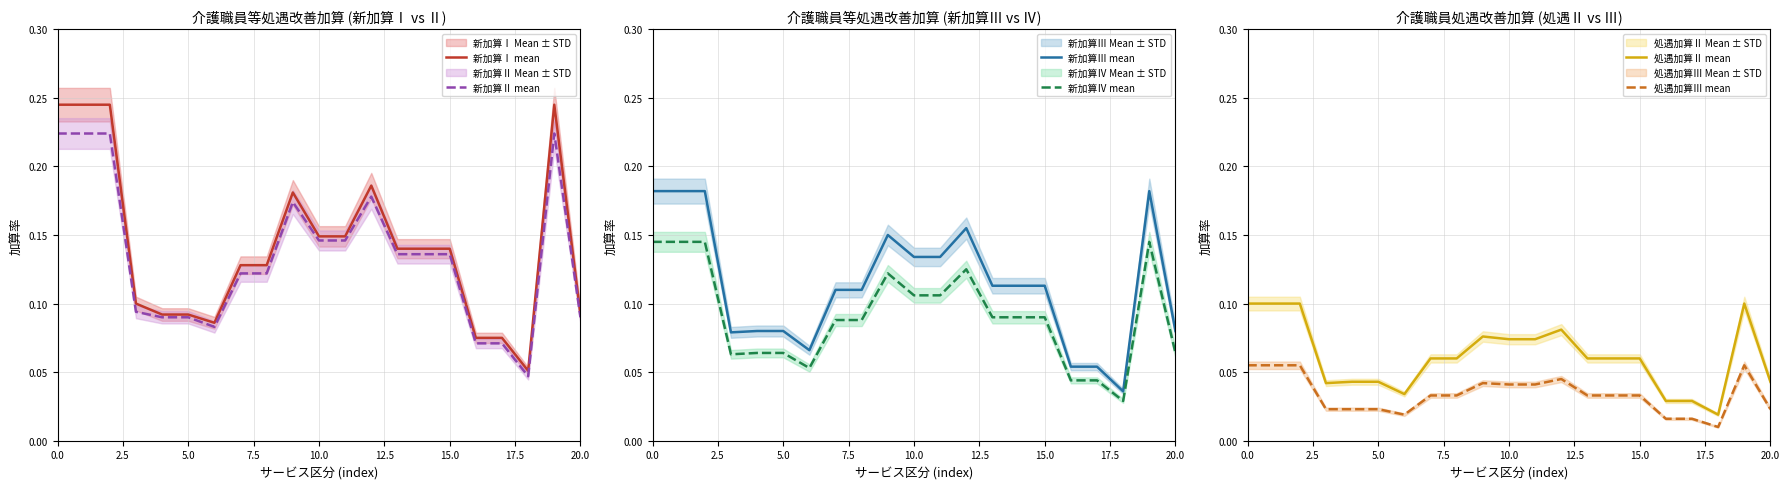

At which label does 処遇加算Ⅱ mean reach its minimum?

18